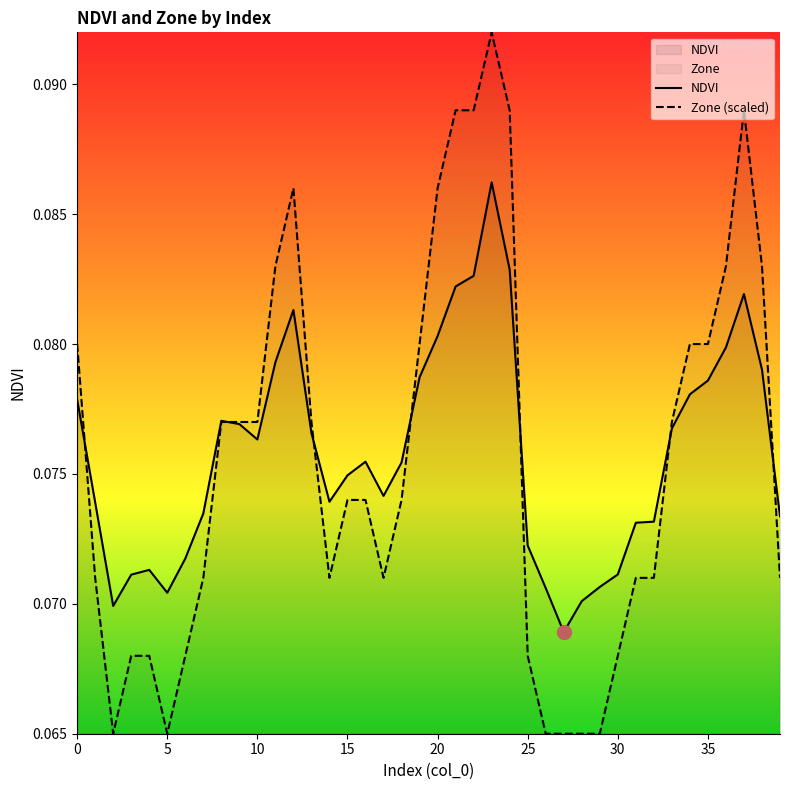

What is the sum of the NDVI values at 37 and 35?

0.2